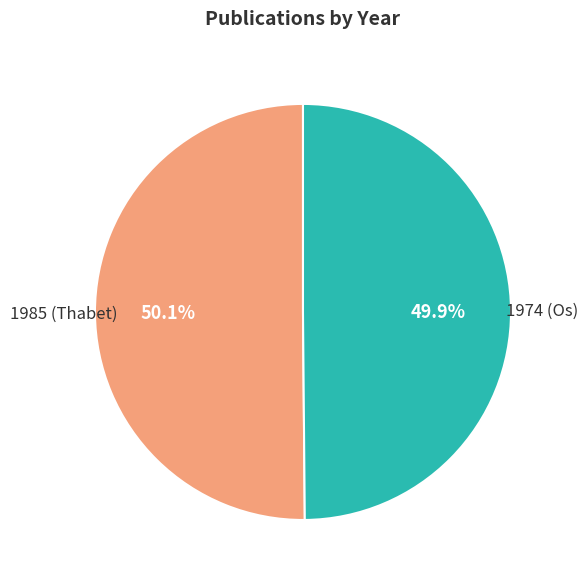

Is there any slice that represents more than half of the pie?

Yes